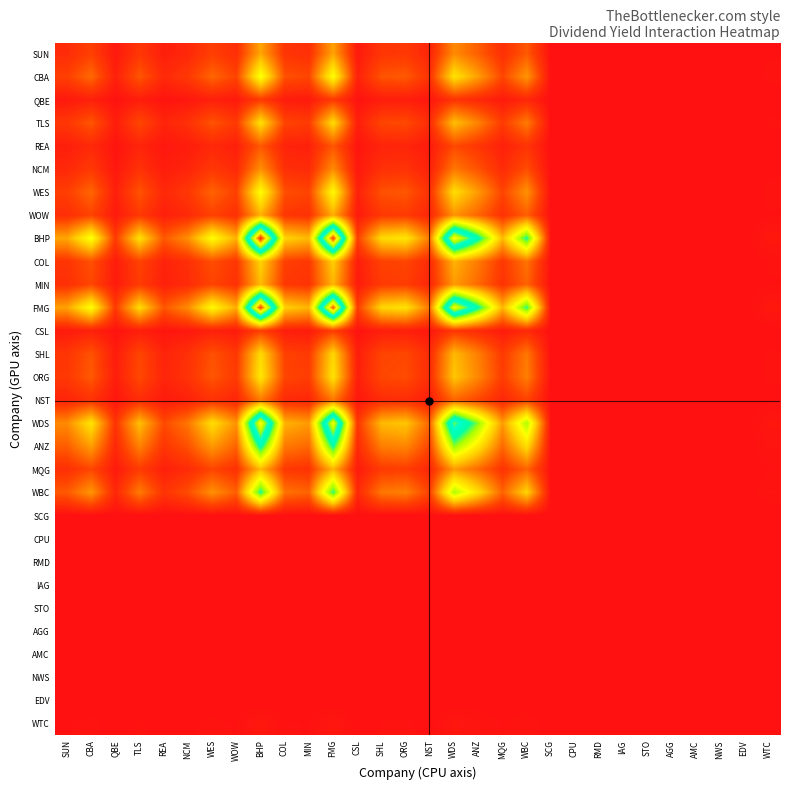

At how many categories does at least one series exceed 0?

21